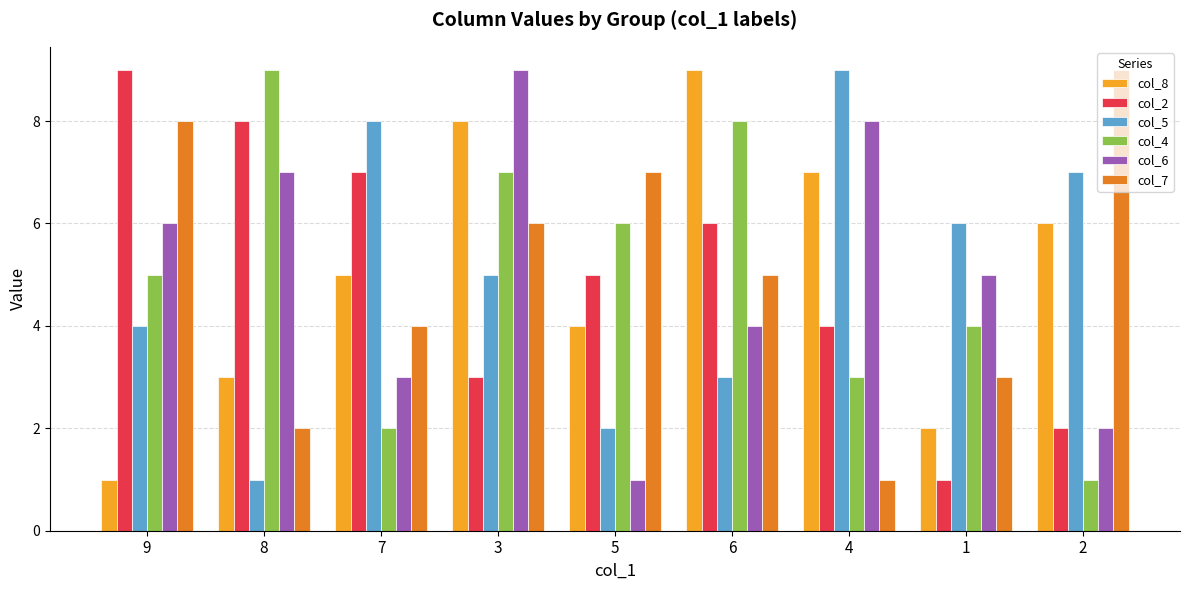

Reading left to right, extract all data points from this chart.

col_8: 9=1	8=3	7=5	3=8	5=4	6=9	4=7	1=2	2=6
col_2: 9=9	8=8	7=7	3=3	5=5	6=6	4=4	1=1	2=2
col_5: 9=4	8=1	7=8	3=5	5=2	6=3	4=9	1=6	2=7
col_4: 9=5	8=9	7=2	3=7	5=6	6=8	4=3	1=4	2=1
col_6: 9=6	8=7	7=3	3=9	5=1	6=4	4=8	1=5	2=2
col_7: 9=8	8=2	7=4	3=6	5=7	6=5	4=1	1=3	2=9